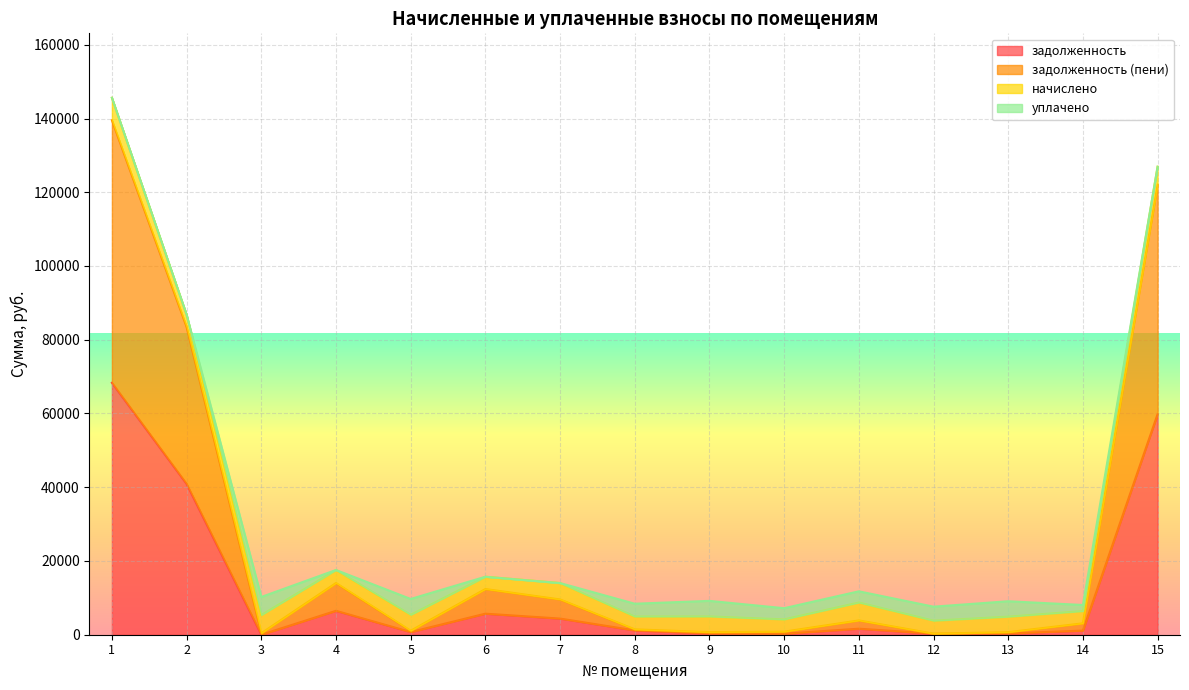

True or false: задолженность and задолженность (пени) cross at least once.

False